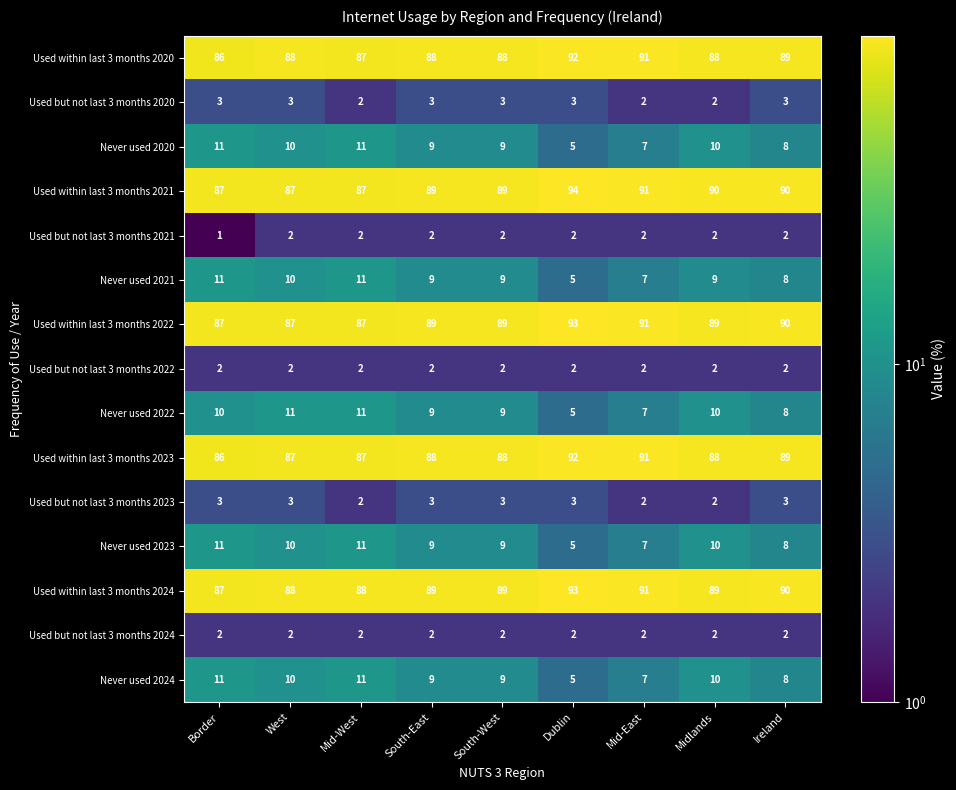

How many Used but not last 3 months 2021 values are between 2 and 3?

8